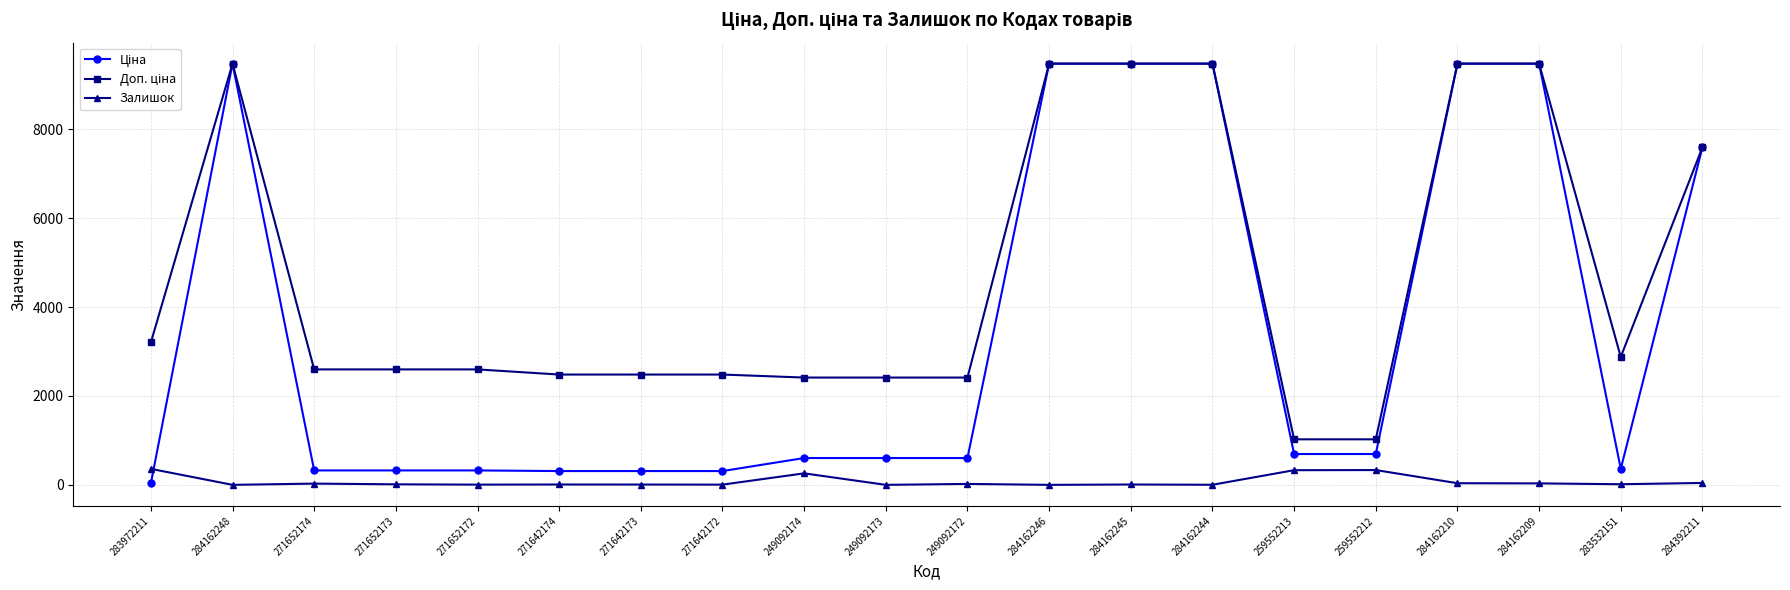

What is the maximum value shown in the chart?

9480.1